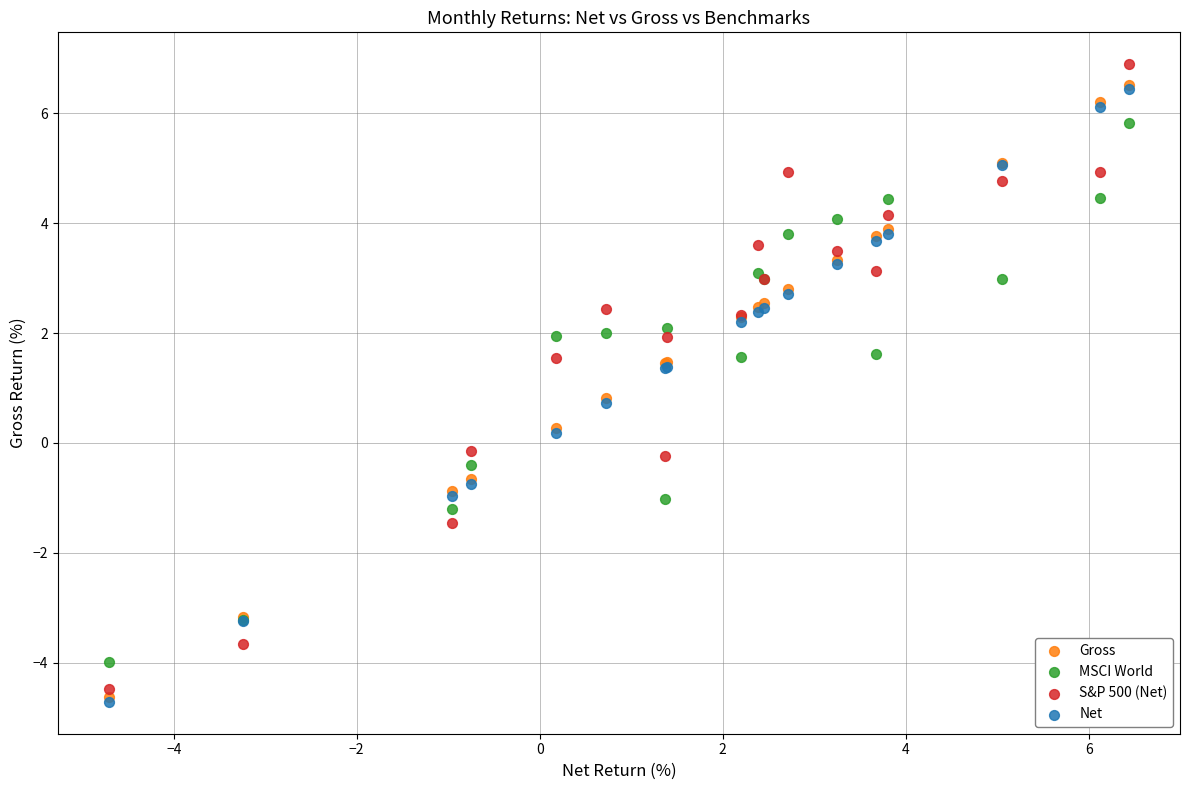

Which series has the widest spread of Y values?

S&P 500 (Net)